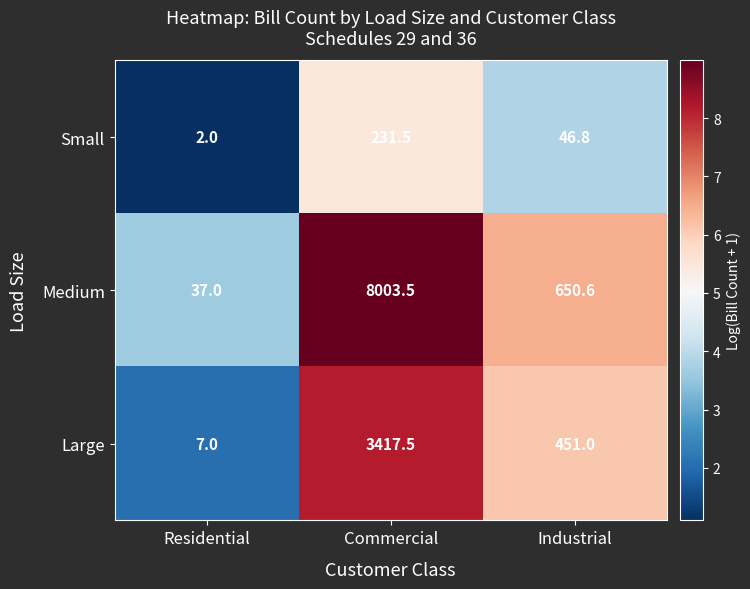

What is the approximate value of Large at Industrial?

451.0